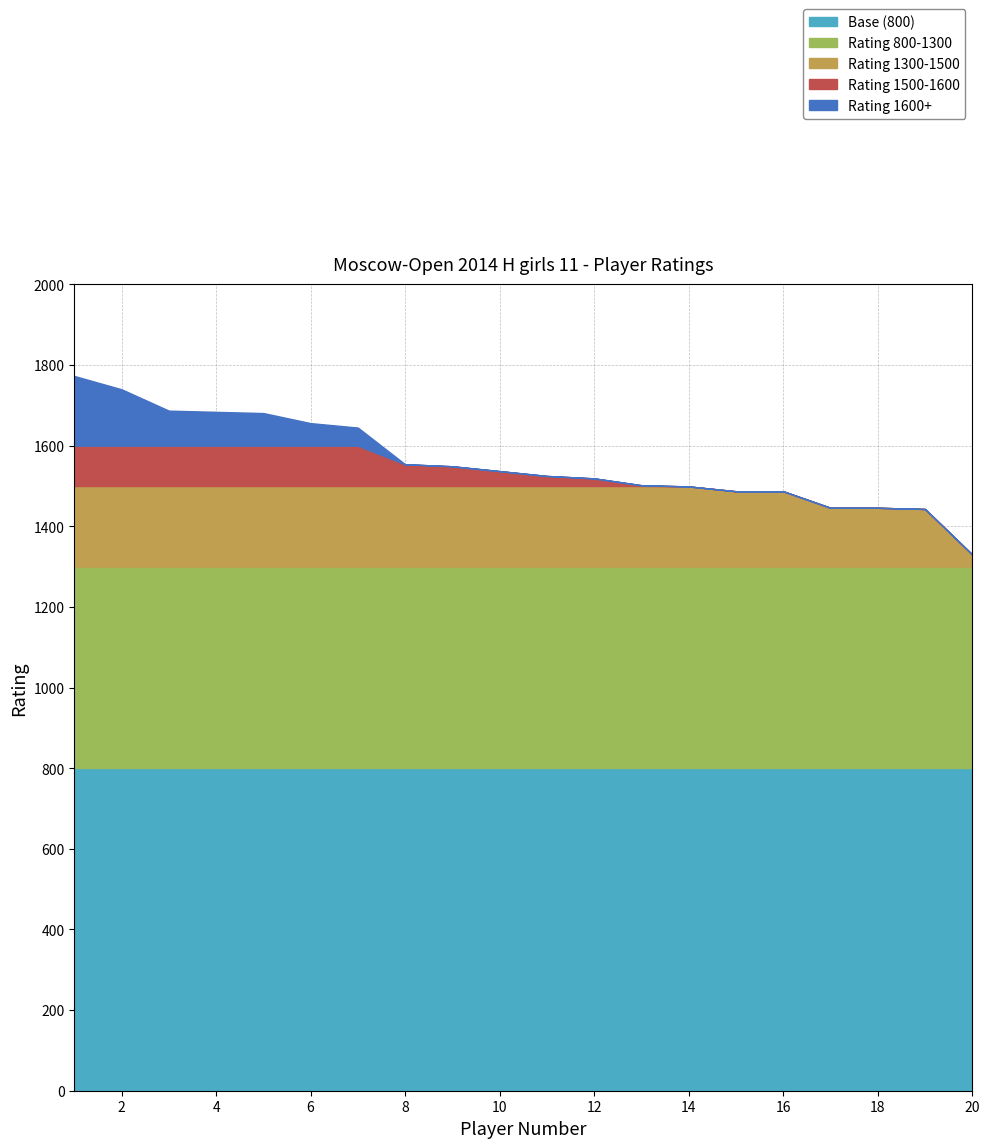

Does the chart have visible grid lines?

Yes